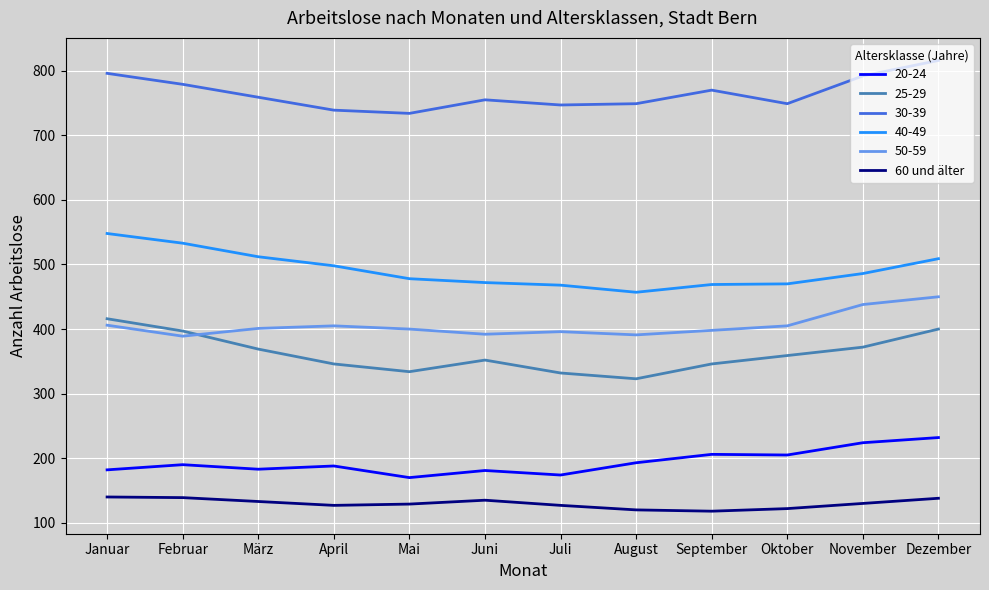

Rank the series by their maximum value, from highest to lowest.

30-39, 40-49, 50-59, 25-29, 20-24, 60 und älter